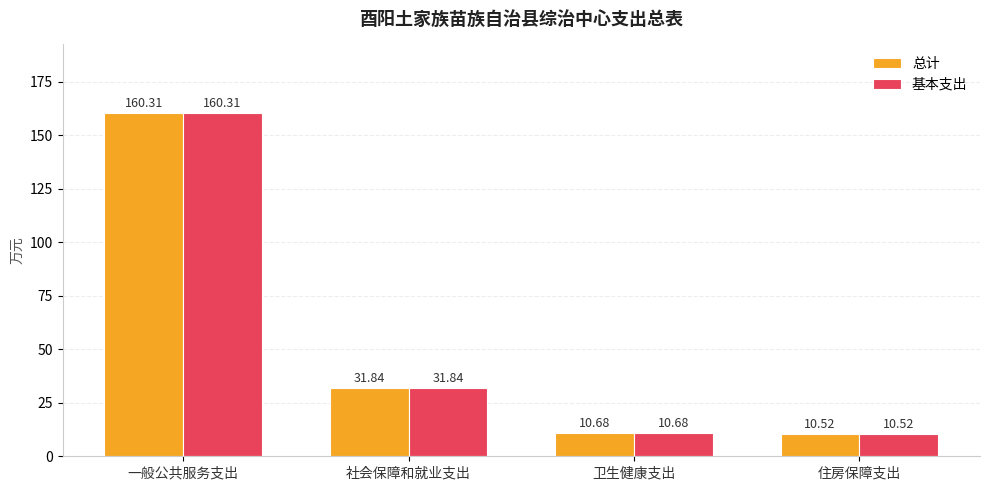

Are the bars horizontal?

No